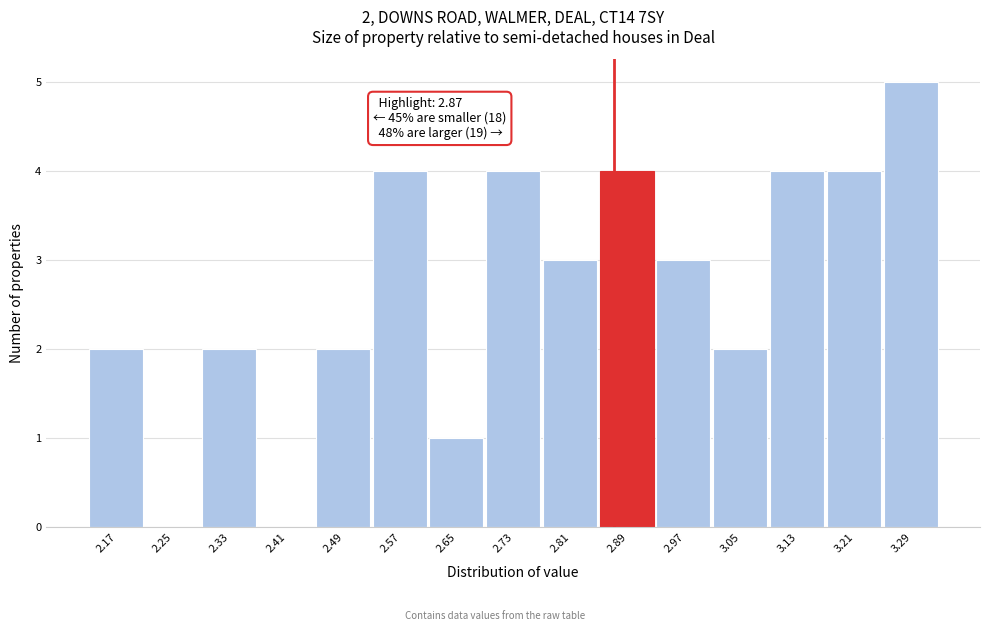

Which range on the x-axis has the tallest bar?

3.25 to 3.33